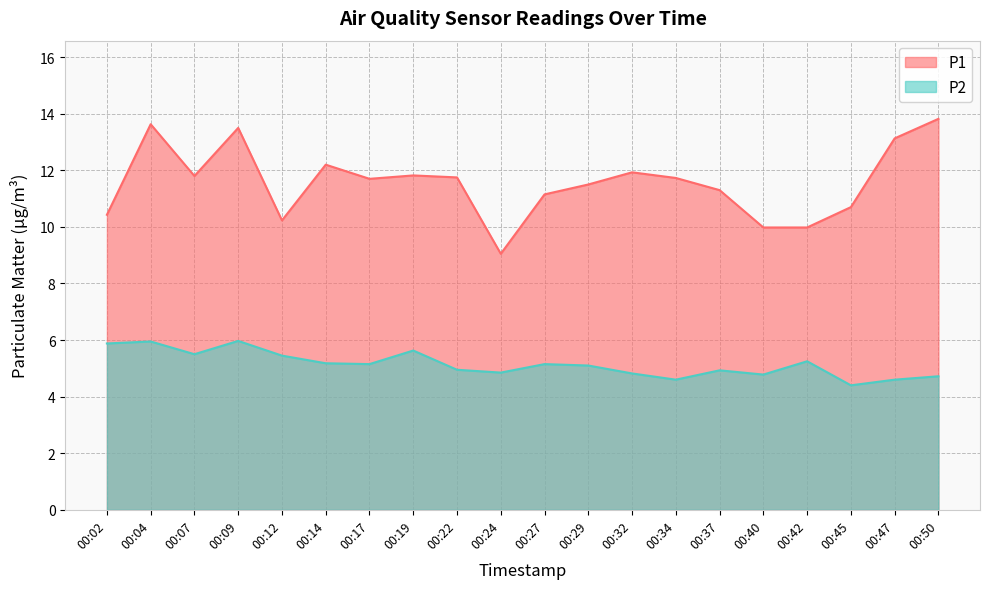

Which series has the largest range (max minus min)?

P1